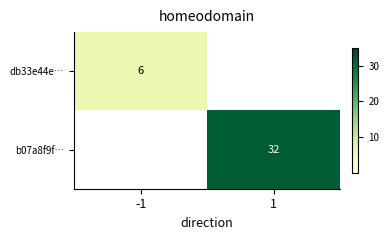

Which label corresponds to the smallest value in the chart?

1